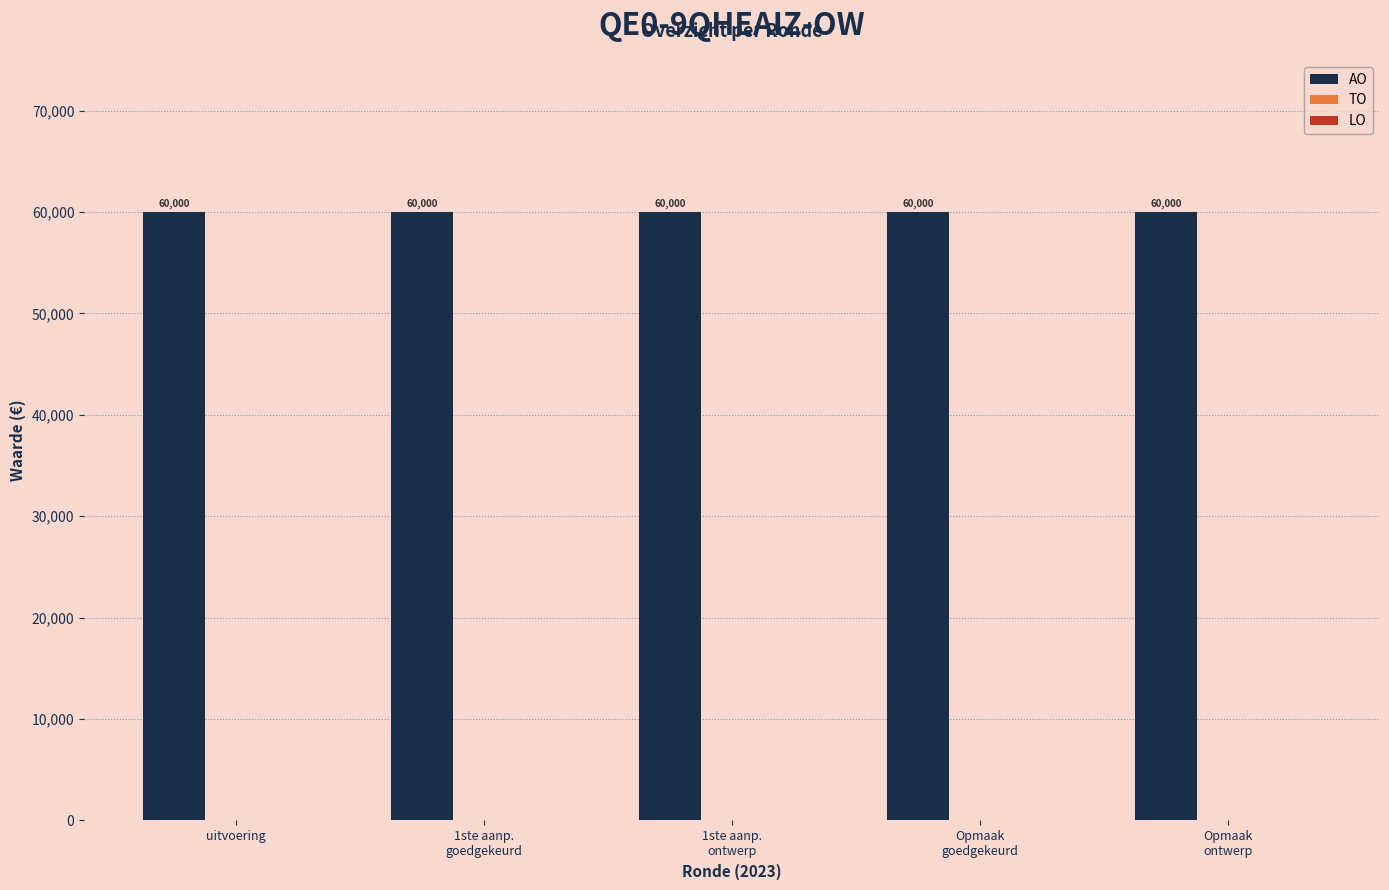

Is the value of TO at 1ste aanp.
ontwerp greater than the value of LO at Opmaak
ontwerp?

No